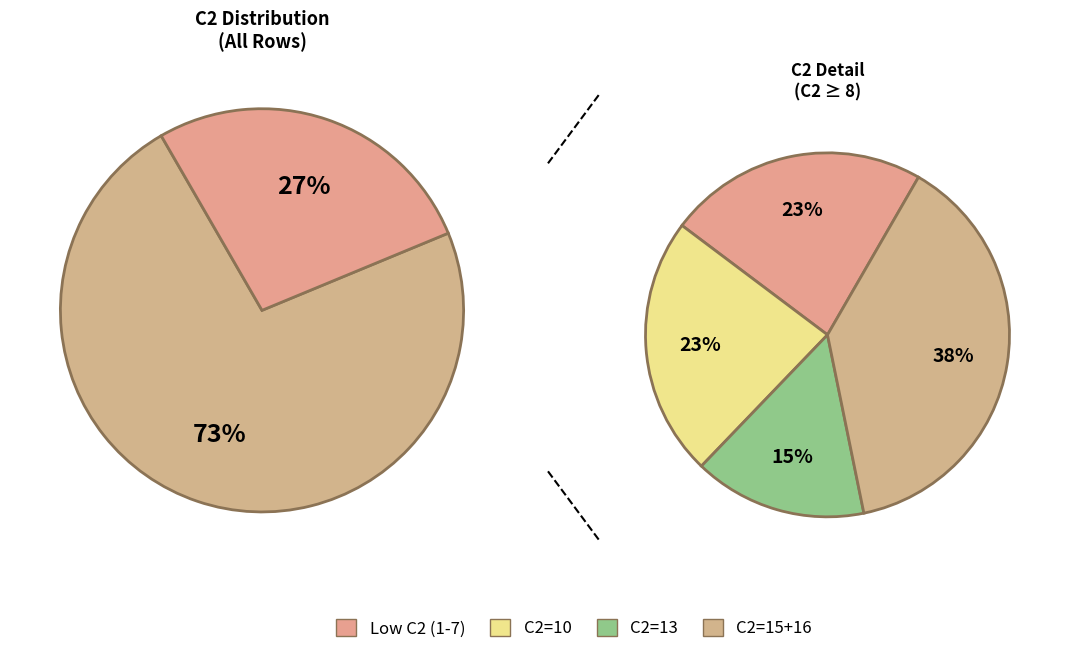

The C2=4 slice represents 26% of the pie. True or false?

False